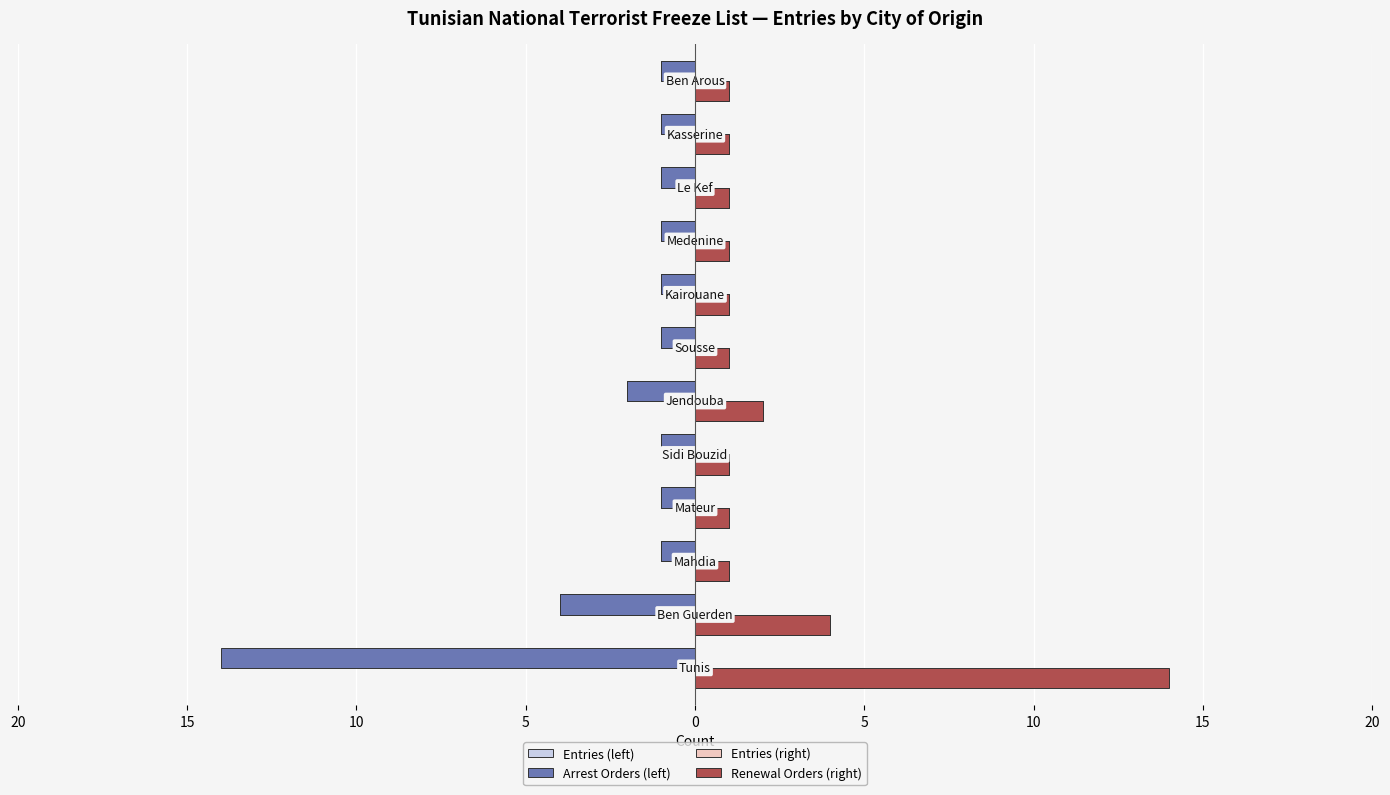

What are all the series names shown in the legend?

Entries (left), Arrest Orders (left), Entries (right), Renewal Orders (right)